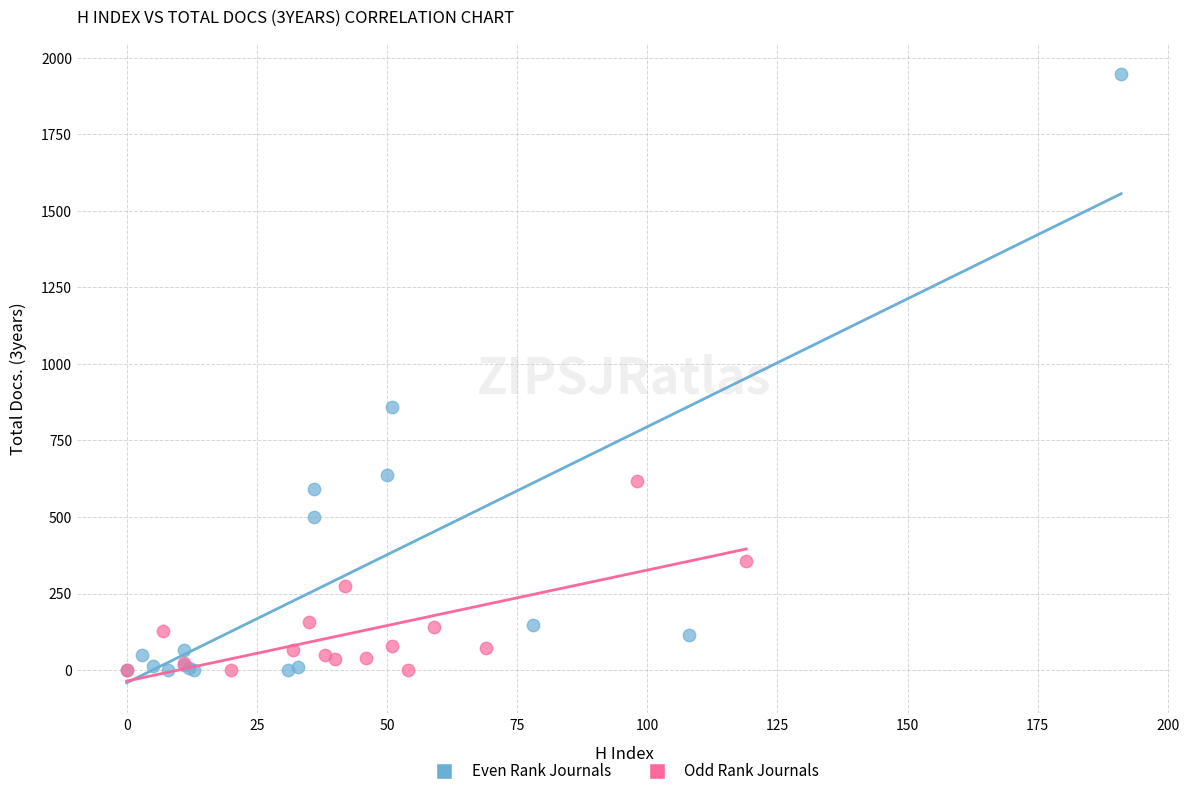

What are all the series names shown in the legend?

Even Rank Journals, Odd Rank Journals